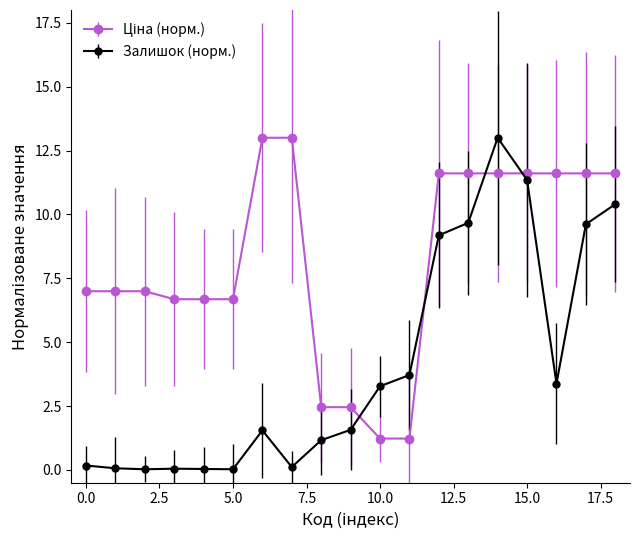

How many lines are shown in the chart?

2